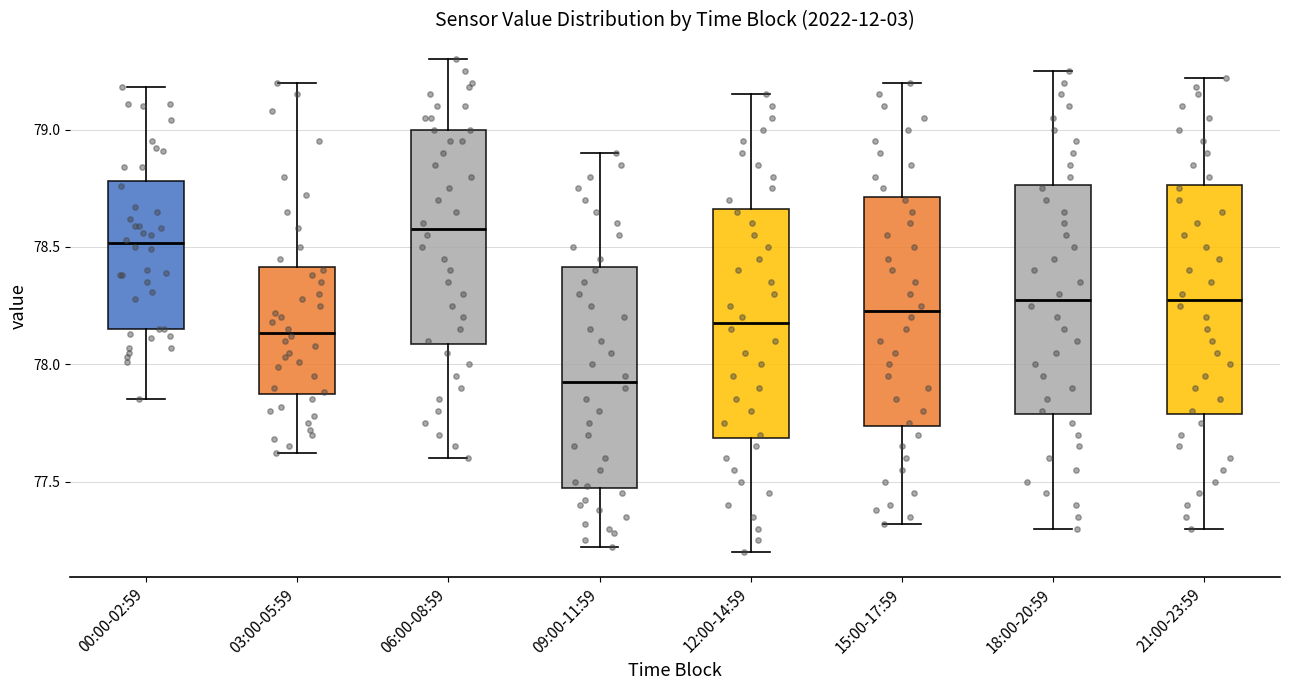

Where does the median line of the box for 12:00-14:59 sit on the y-axis? The values are not printed on the chart, so give them approximately, as read against the axis.

78.20